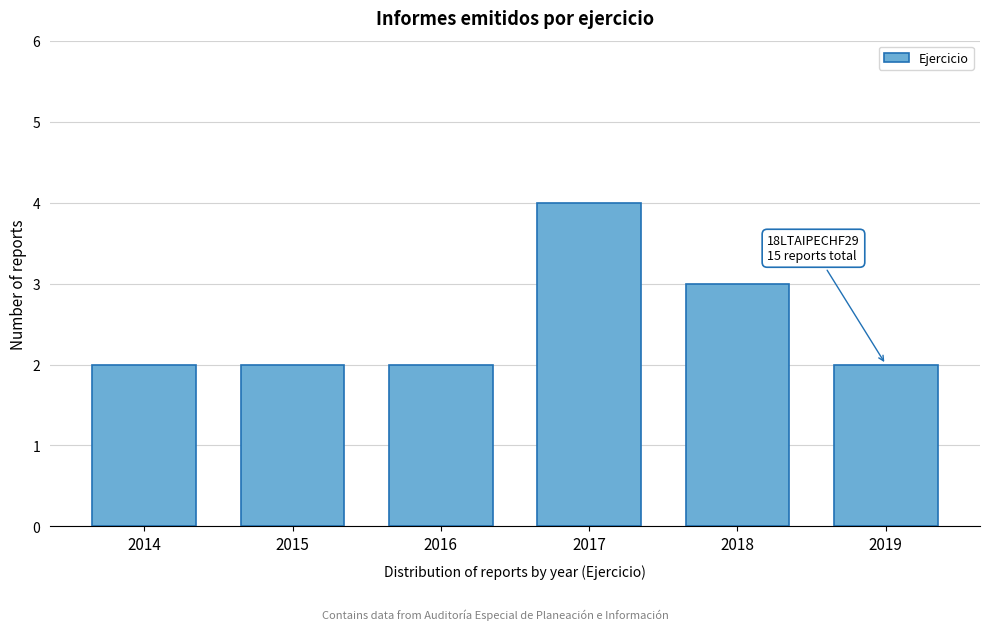

Reading left to right, extract all data points from this chart.

2	2	2	4	3	2